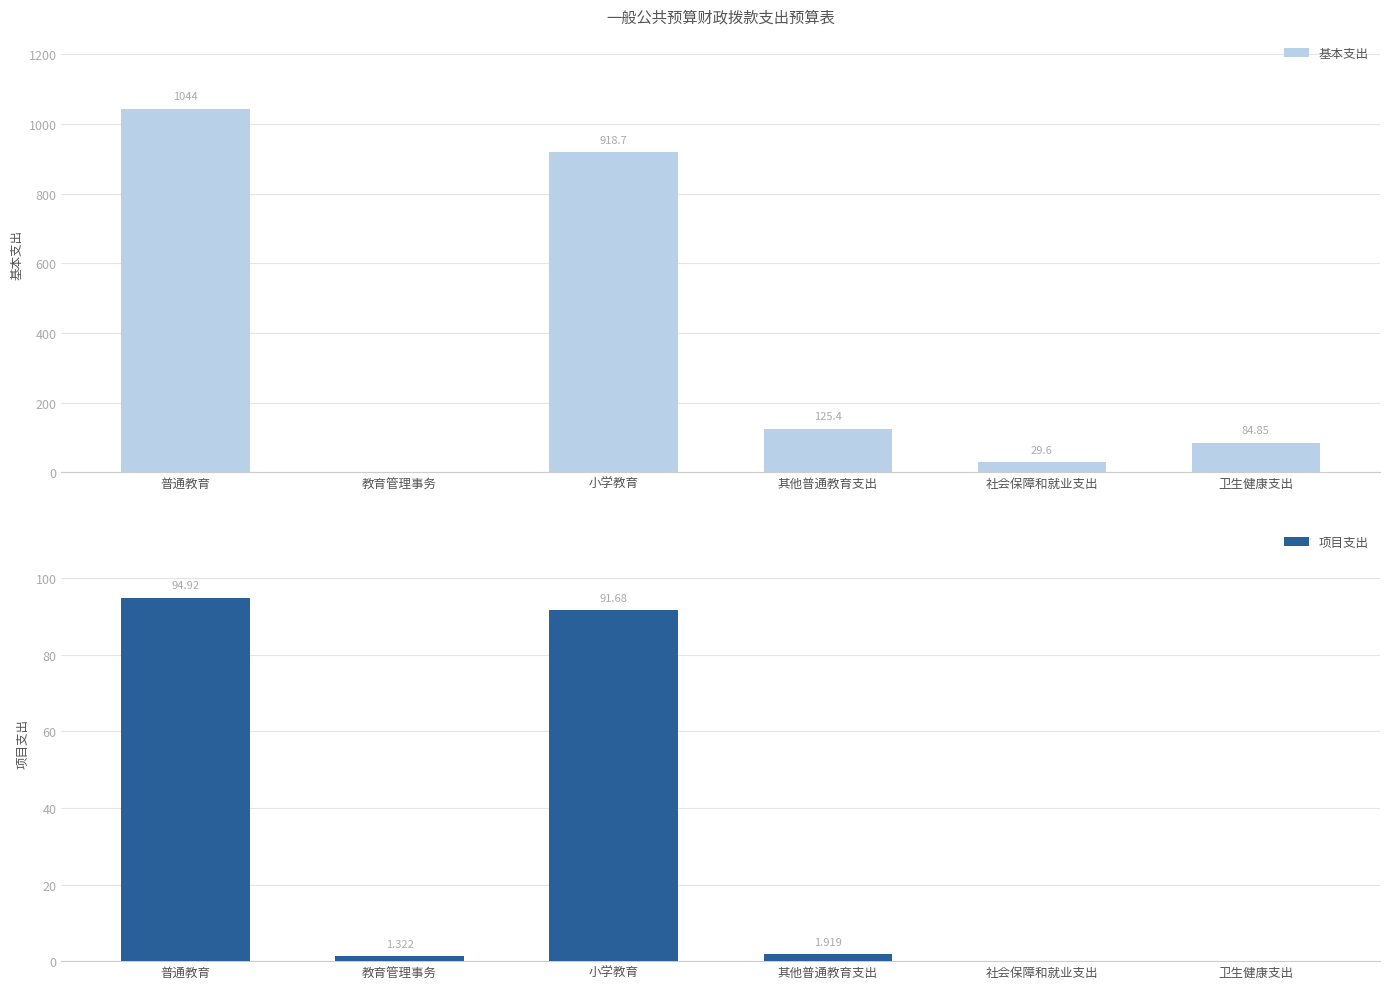

What is the total value across all series at 卫生健康支出?

84.8